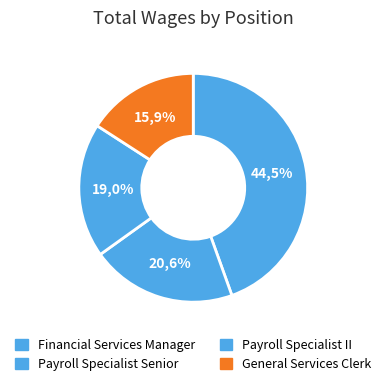

Which slice is the smallest?

General Services Clerk 